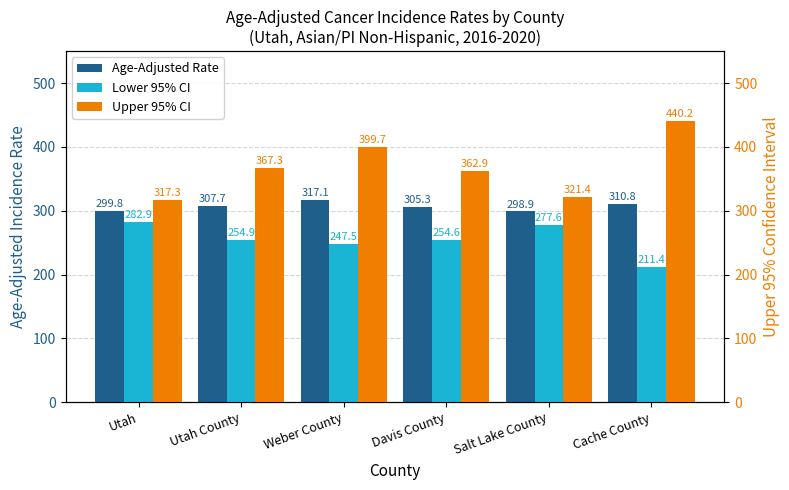

List the series in order of their overall mean, highest first.

Upper 95% CI, Age-Adjusted Rate, Lower 95% CI